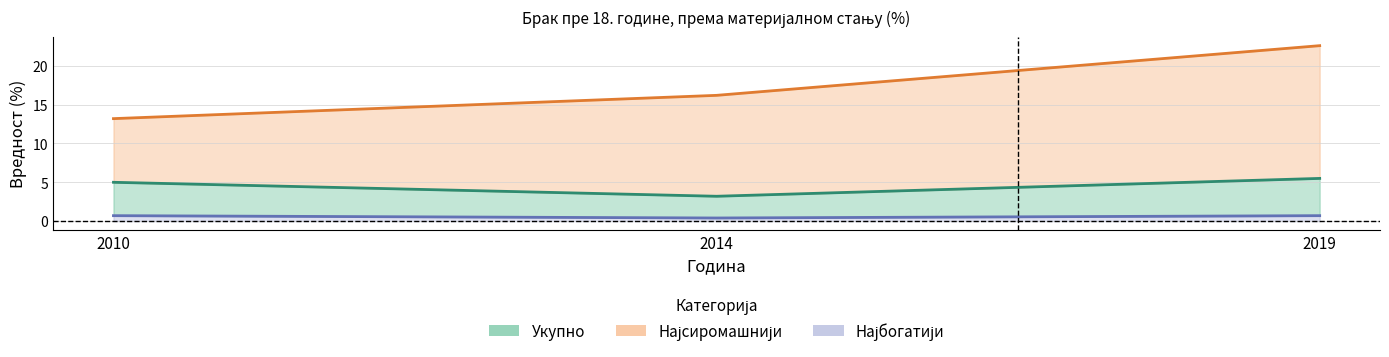

What is the average value of the Најбогатији series?

0.6